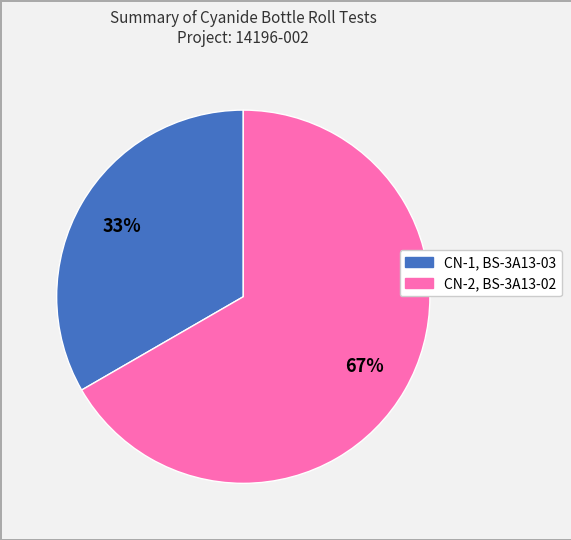

Is CN-2, BS-3A13-02 the majority of the pie?

Yes